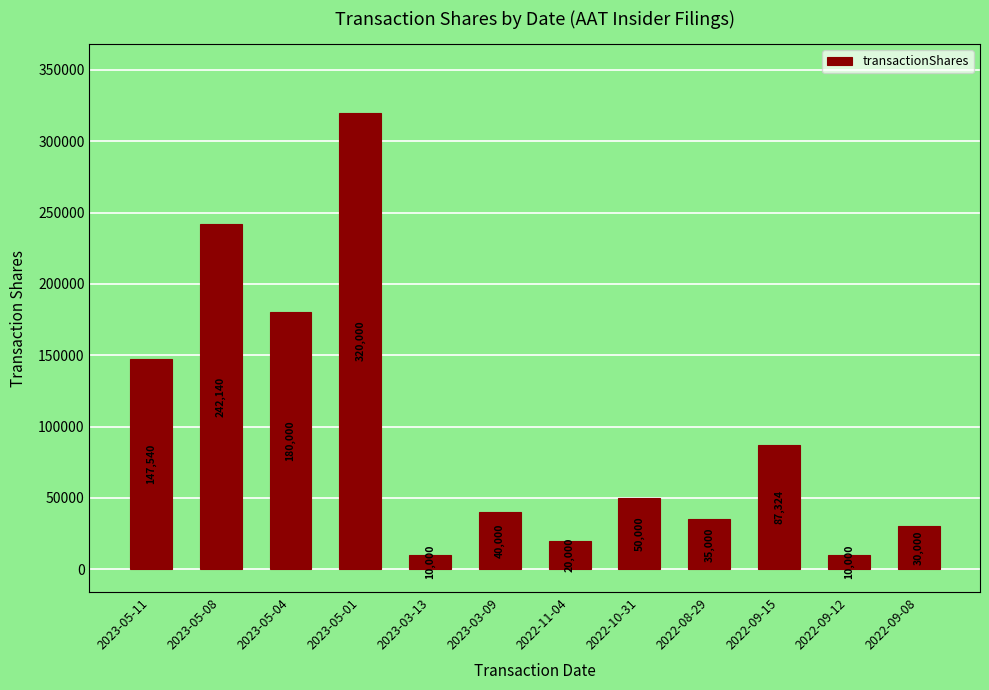

Which has a higher value, 2023-05-04 or 2023-03-13?

2023-05-04